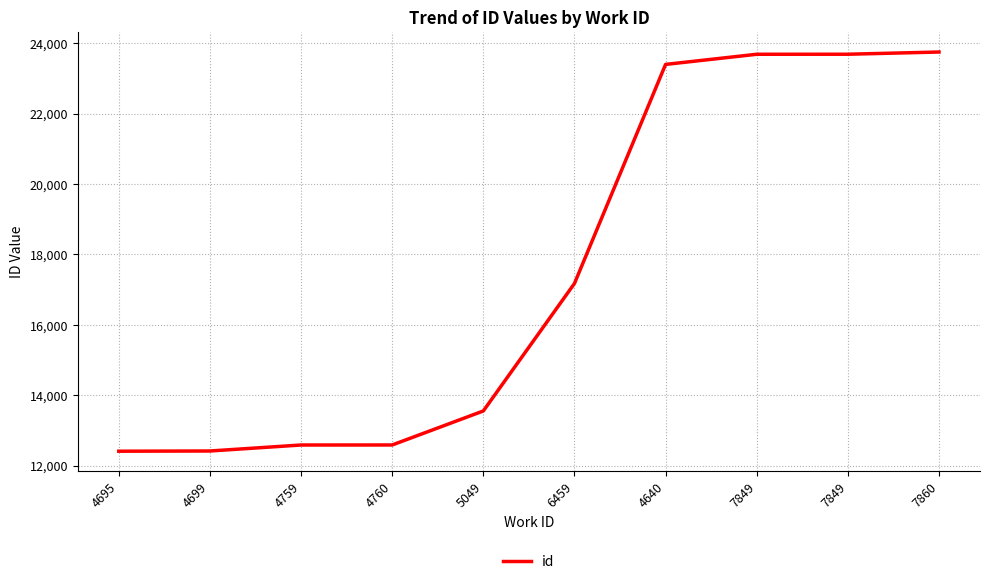

What is the change in value from 4695 to 7849?

+11275